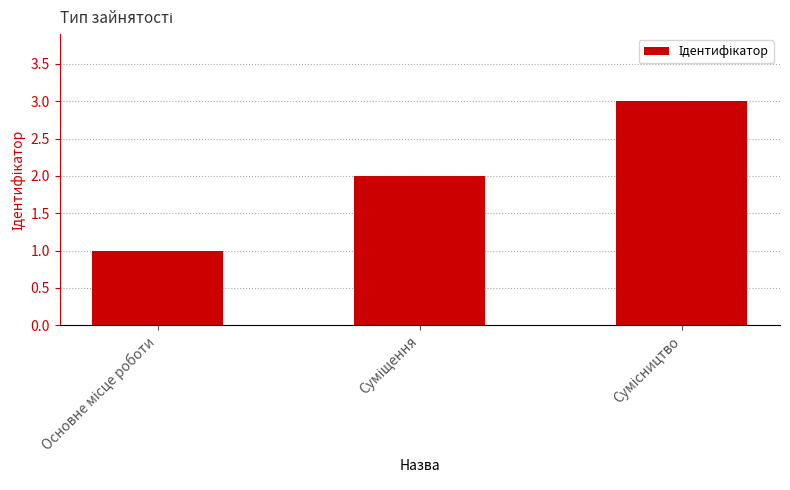

What is the greatest value displayed?

3